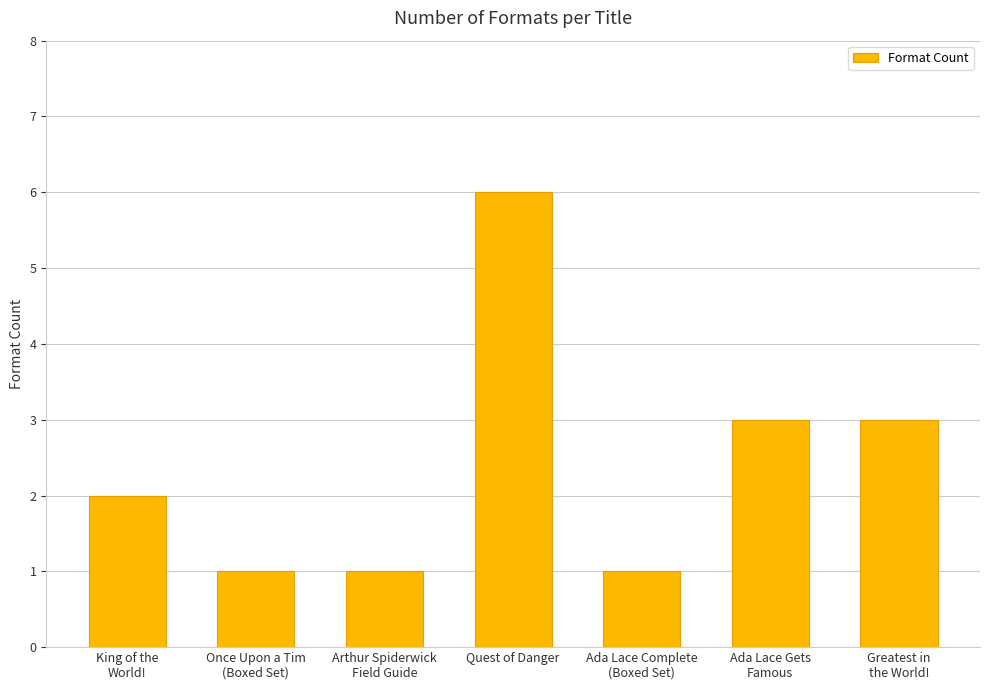

What is the average value?

2